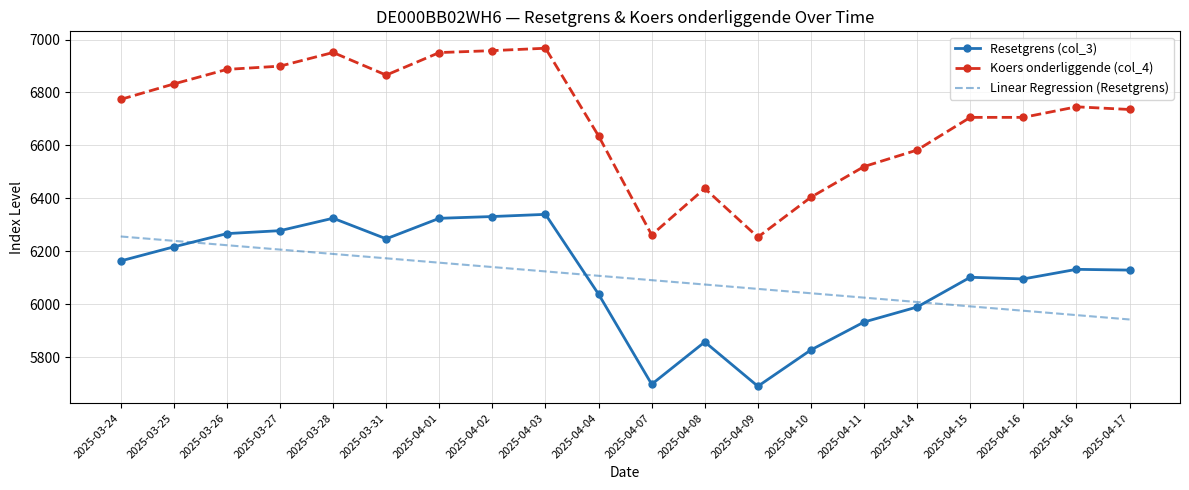

What is the label of the 19th point from the right?

2025-03-25